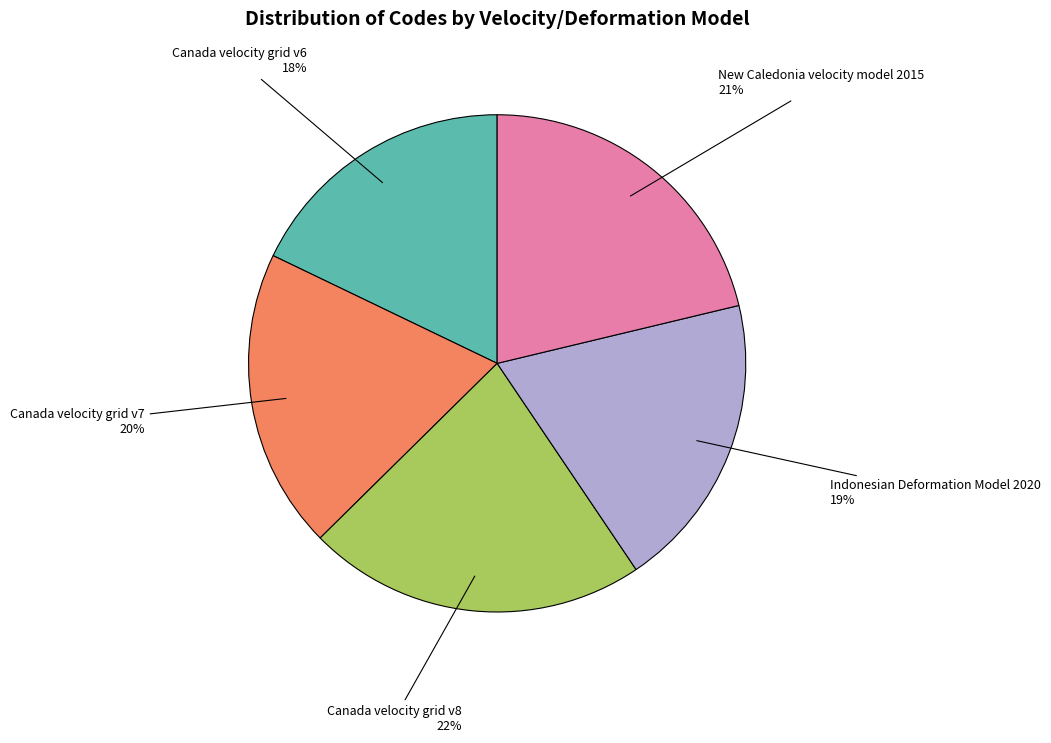

Is the sum of New Caledonia velocity model 2015 and Indonesian Deformation Model 2020 greater than half?

No